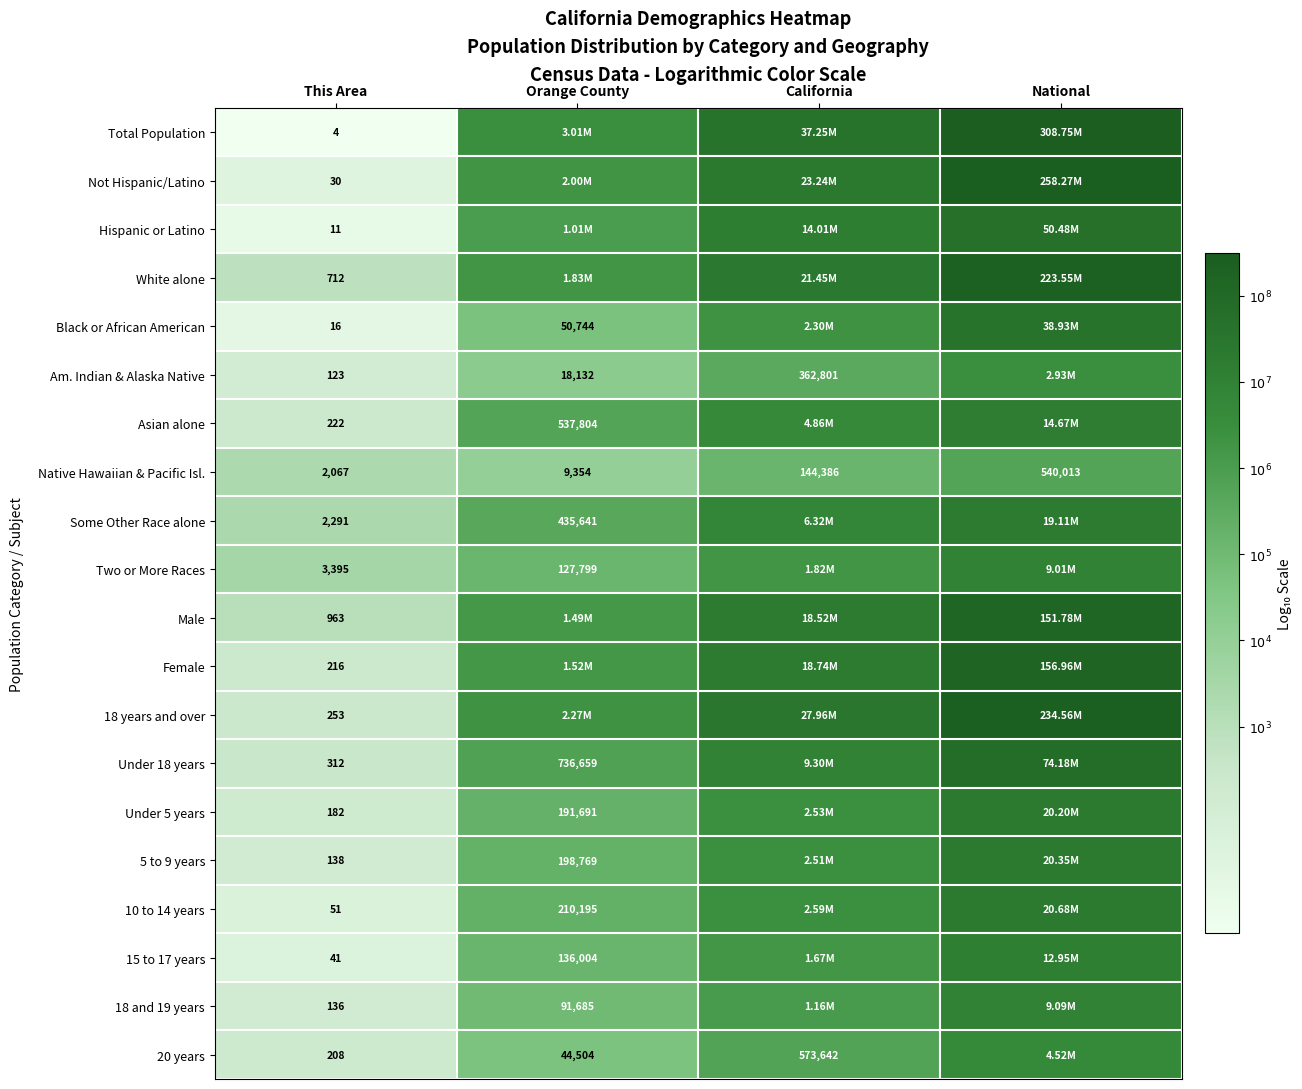

Is the value of 10 to 14 years at Orange County greater than the value of Not Hispanic/Latino at This Area?

Yes